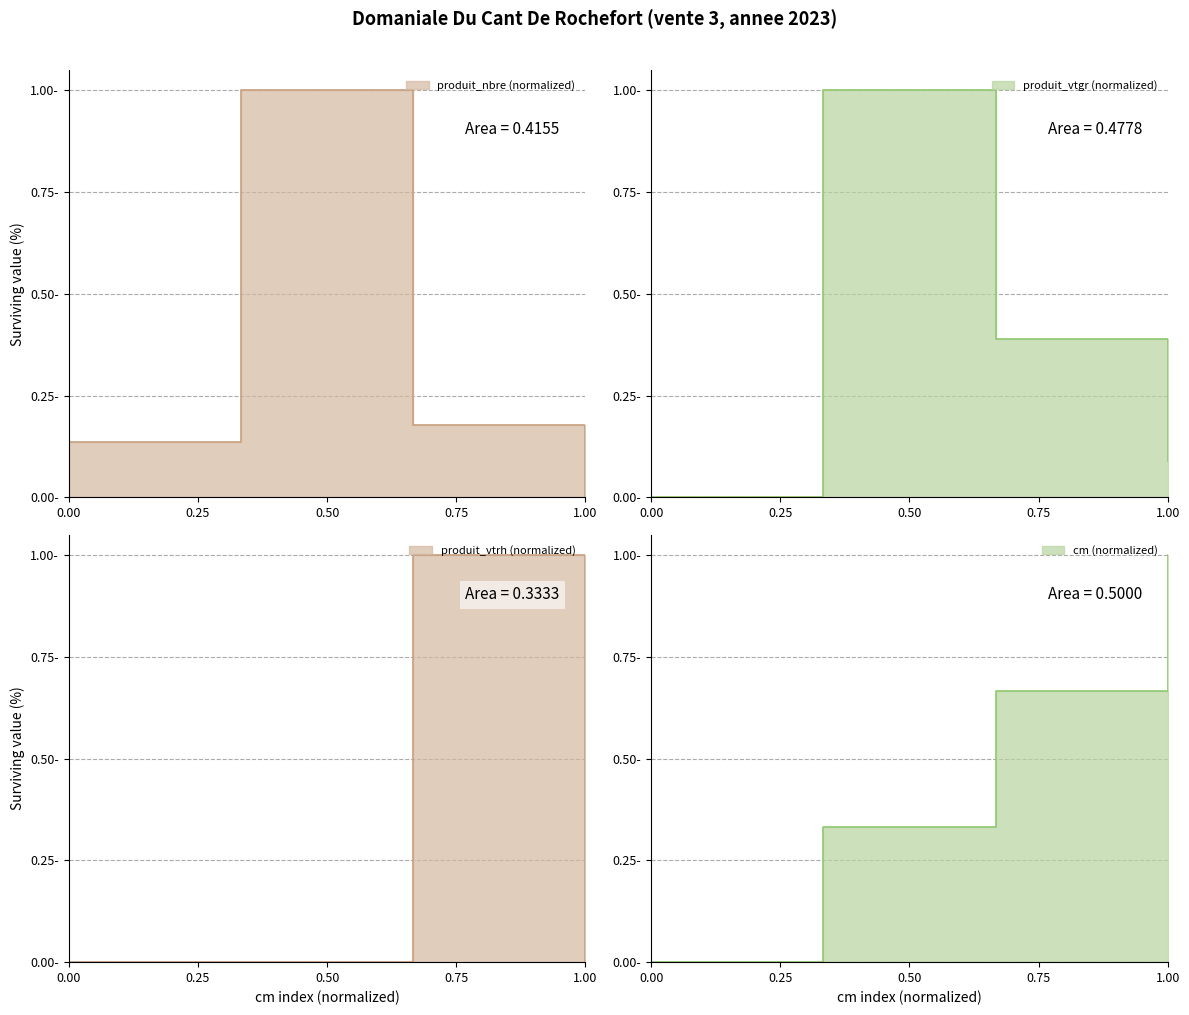

What is the sum of the produit_nbre values at 1.00 and 0.00?

0.1